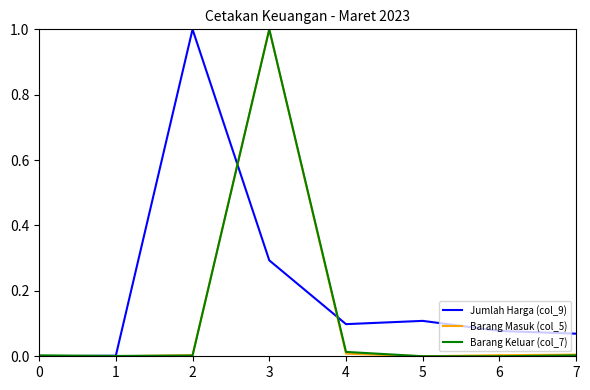

What is the difference between the highest and lowest values at 3?

0.7